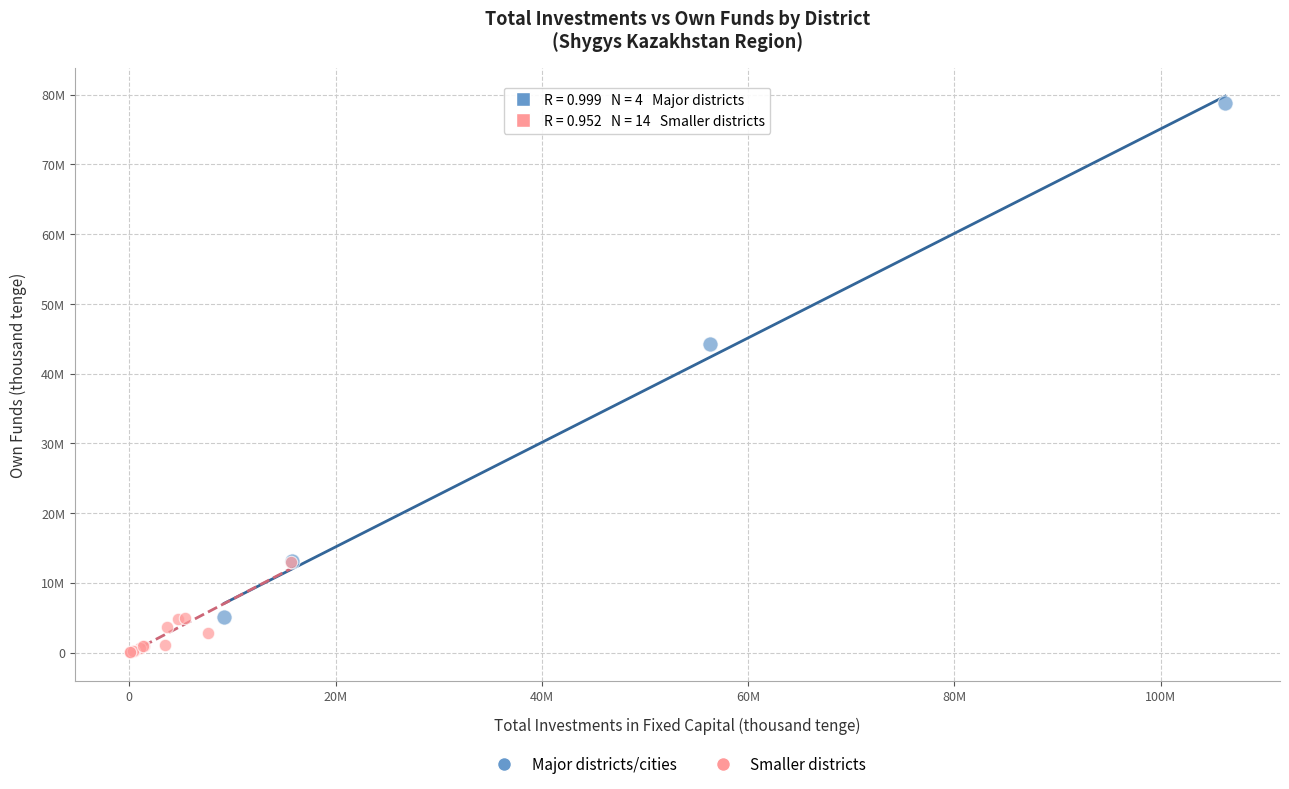

What are all the series names shown in the legend?

Major districts/cities, Smaller districts